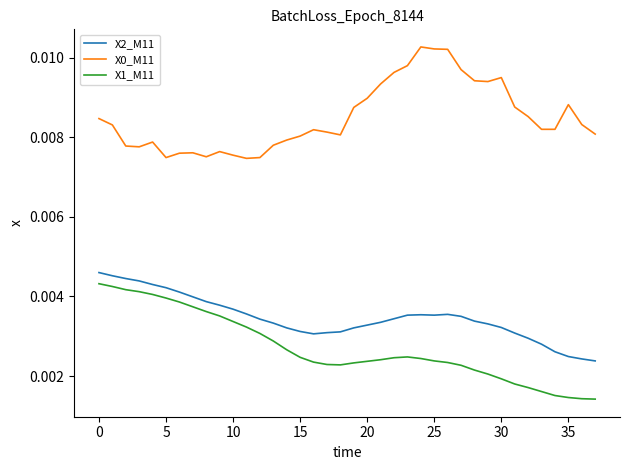

True or false: X1_M11 and X2_M11 intersect in this chart.

False